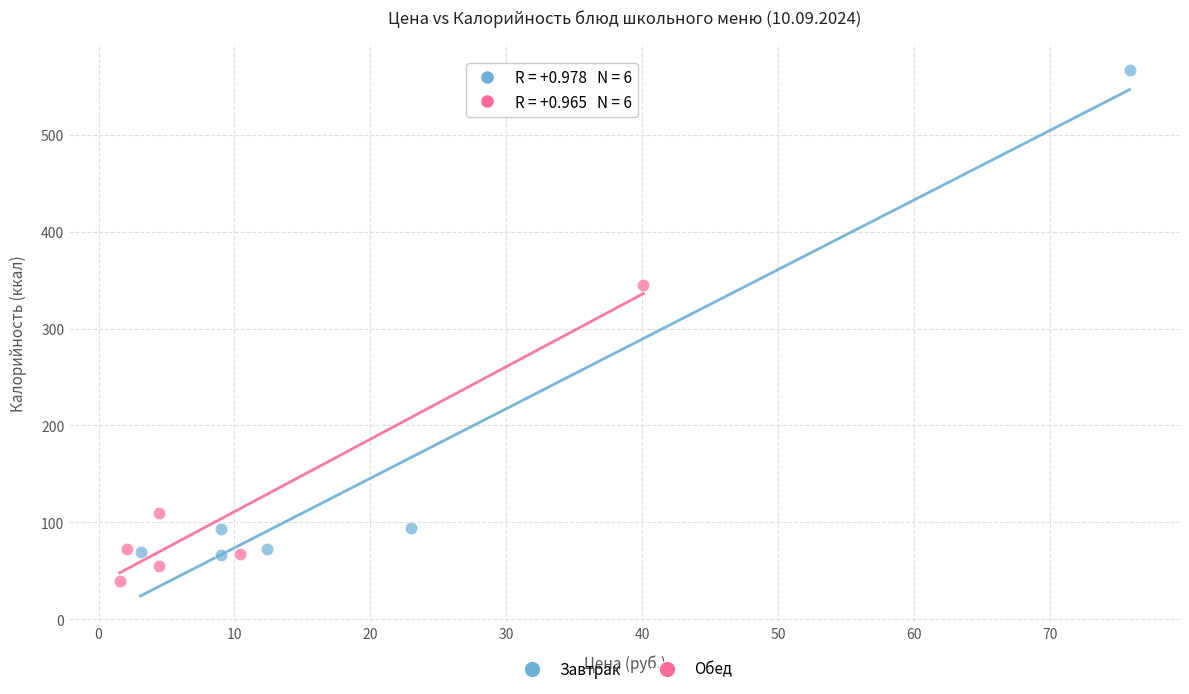

Which series contains the highest Y value?

Завтрак